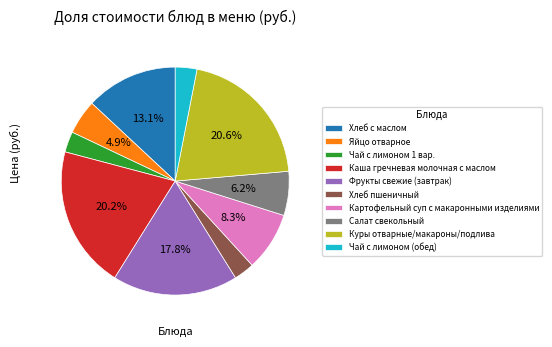

Between Куры отварные/макароны/подлива and Фрукты свежие (завтрак), which is larger?

Куры отварные/макароны/подлива